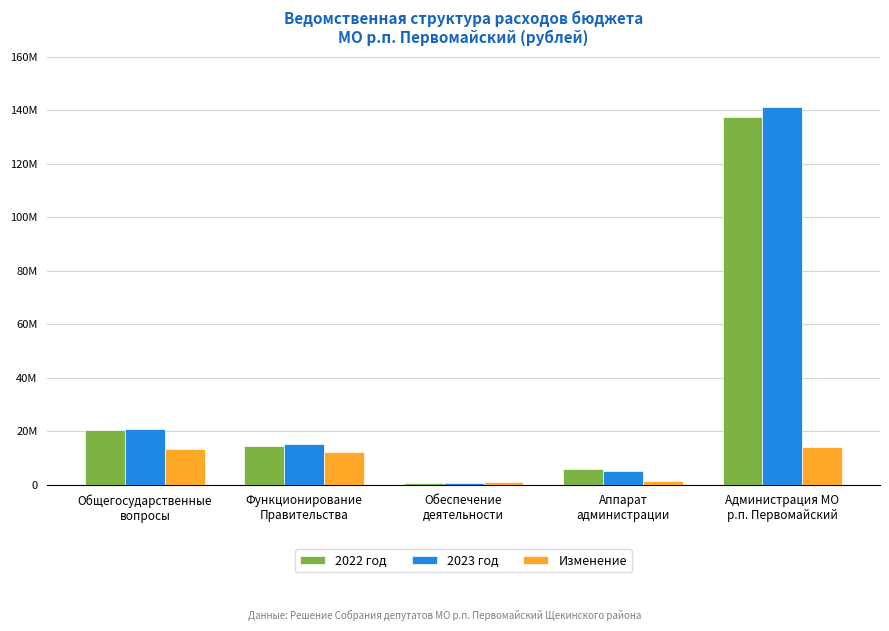

Is the value of Изменение at Администрация МО
р.п. Первомайский greater than the value of 2022 год at Администрация МО
р.п. Первомайский?

No